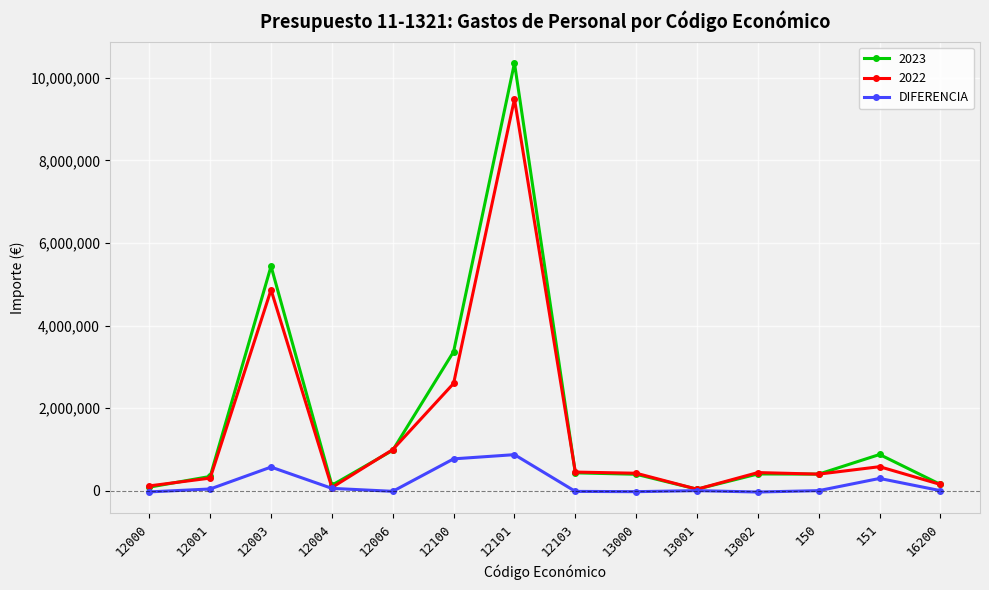

Rank the series at 12100 from lowest to highest value.

DIFERENCIA, 2022, 2023